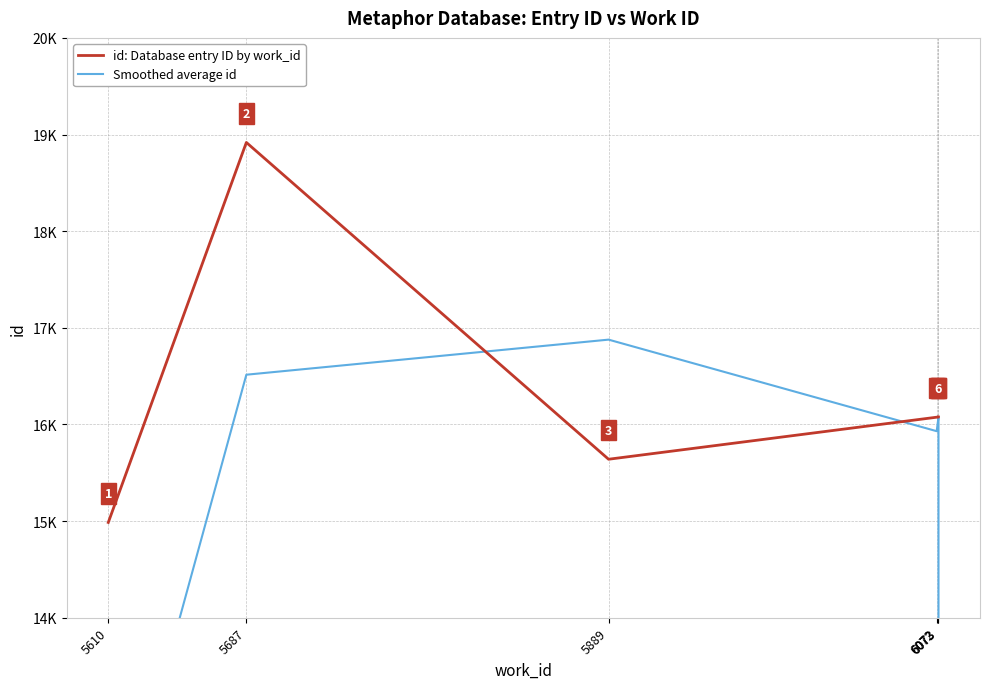

List the labels in order of id: Database entry ID by work_id value, largest first.

5687, 6073, 6073, 6072, 5889, 5610